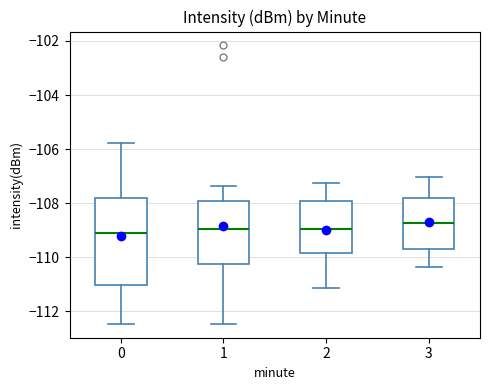

Reading left to right, read every box against the y-axis: the position of its median line, the range the box covers, and the ends of its whiskers. The values are not printed on the chart, so give them approximately, as read against the axis.

0: median -109.2, box -111.0 to -107.8, whiskers -112.4 to -105.8
1: median -109.0, box -110.2 to -108.0, whiskers -112.4 to -107.4
2: median -109.0, box -109.8 to -108.0, whiskers -111.2 to -107.2
3: median -108.8, box -109.6 to -107.8, whiskers -110.4 to -107.0